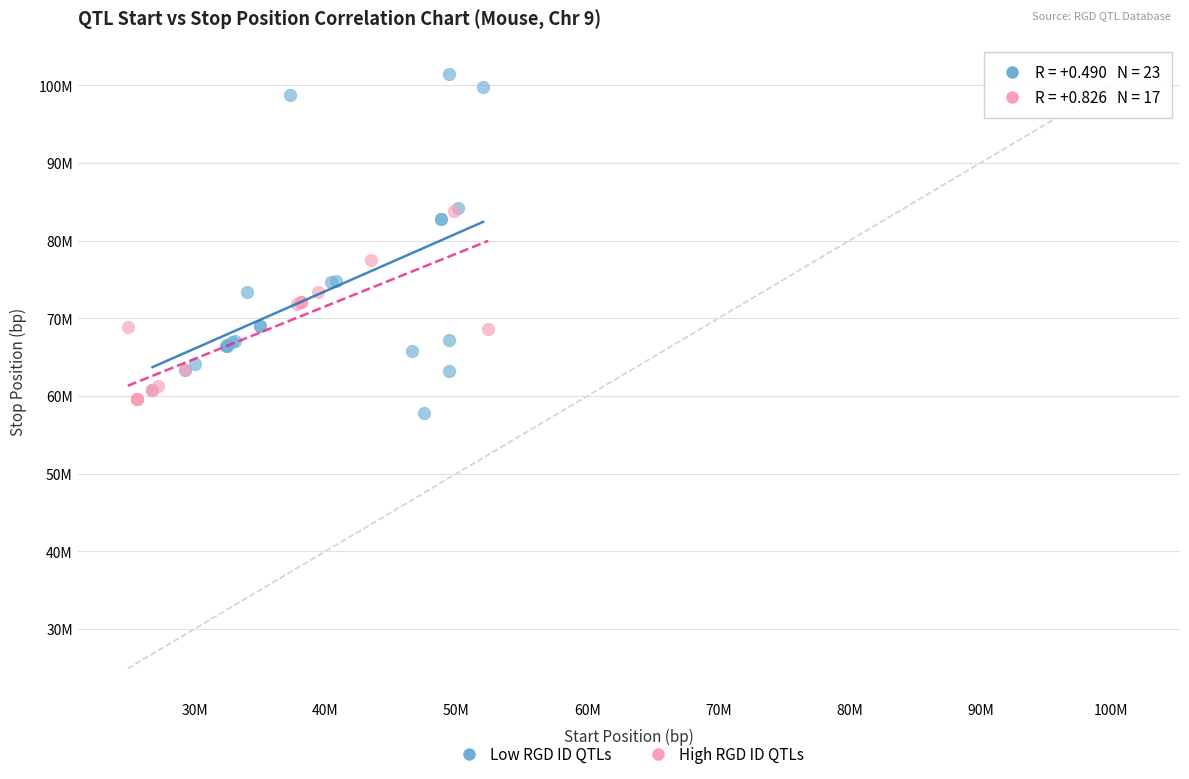

Which series reaches the maximum Y coordinate?

Low RGD ID QTLs